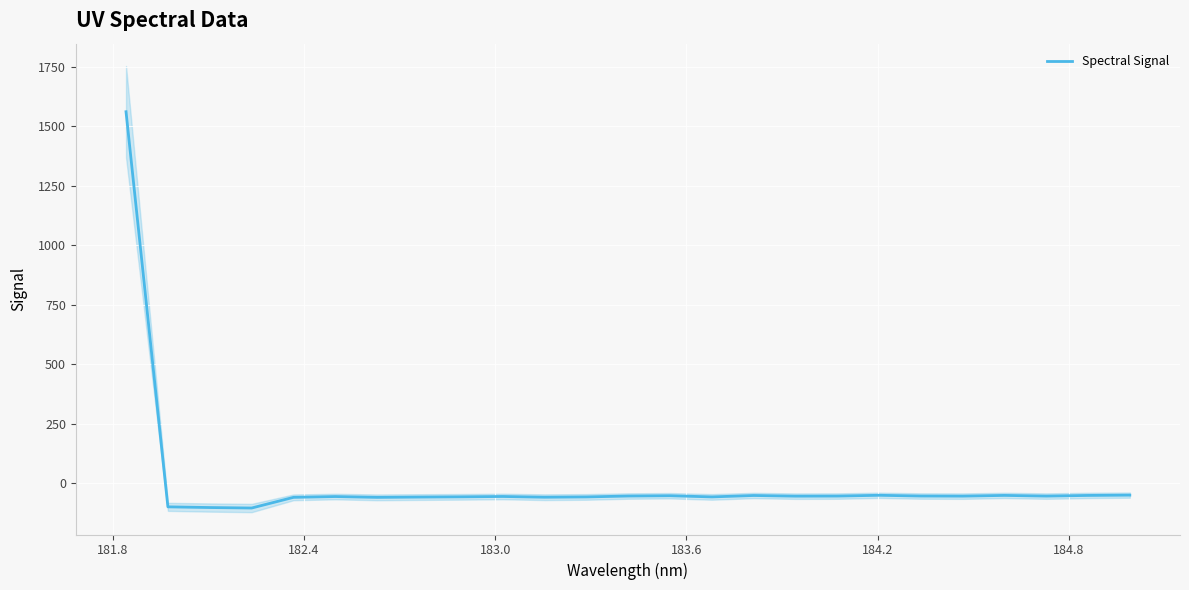

What is the highest value of the Spectral Signal series?

1561.2